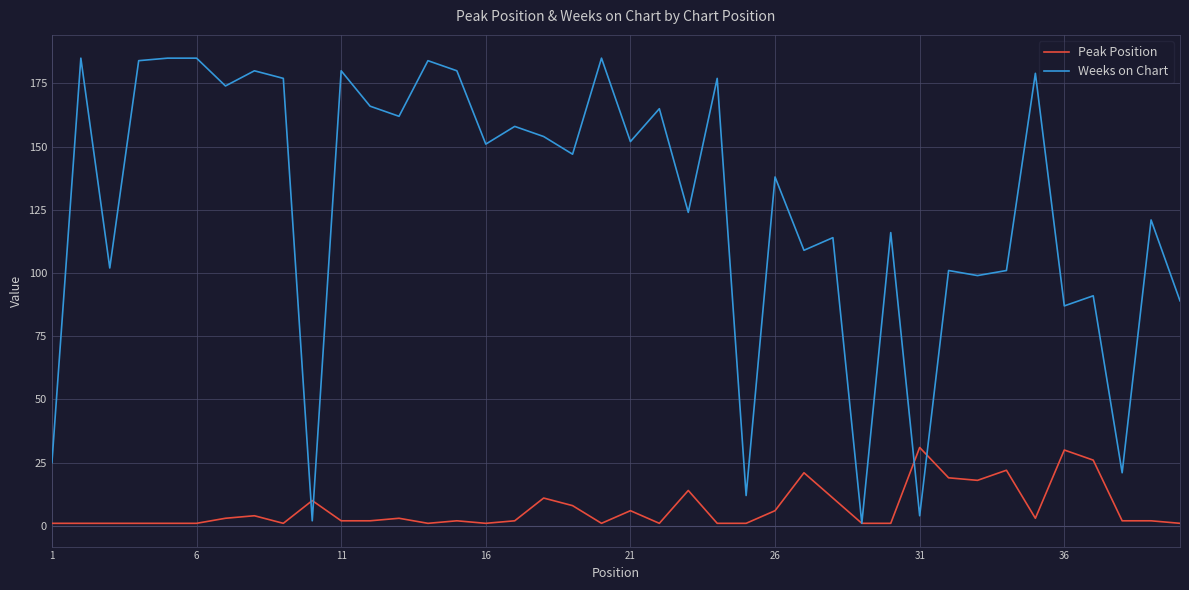

Rank the series by their maximum value, from lowest to highest.

Peak Position, Weeks on Chart